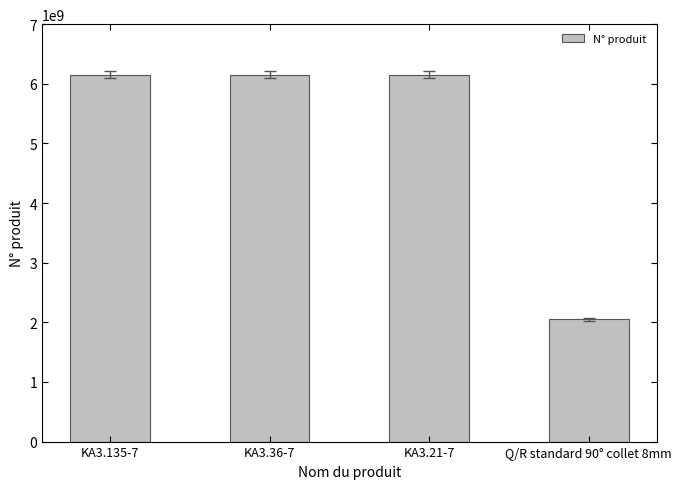

Are the bars grouped side by side (vs. stacked)?

No